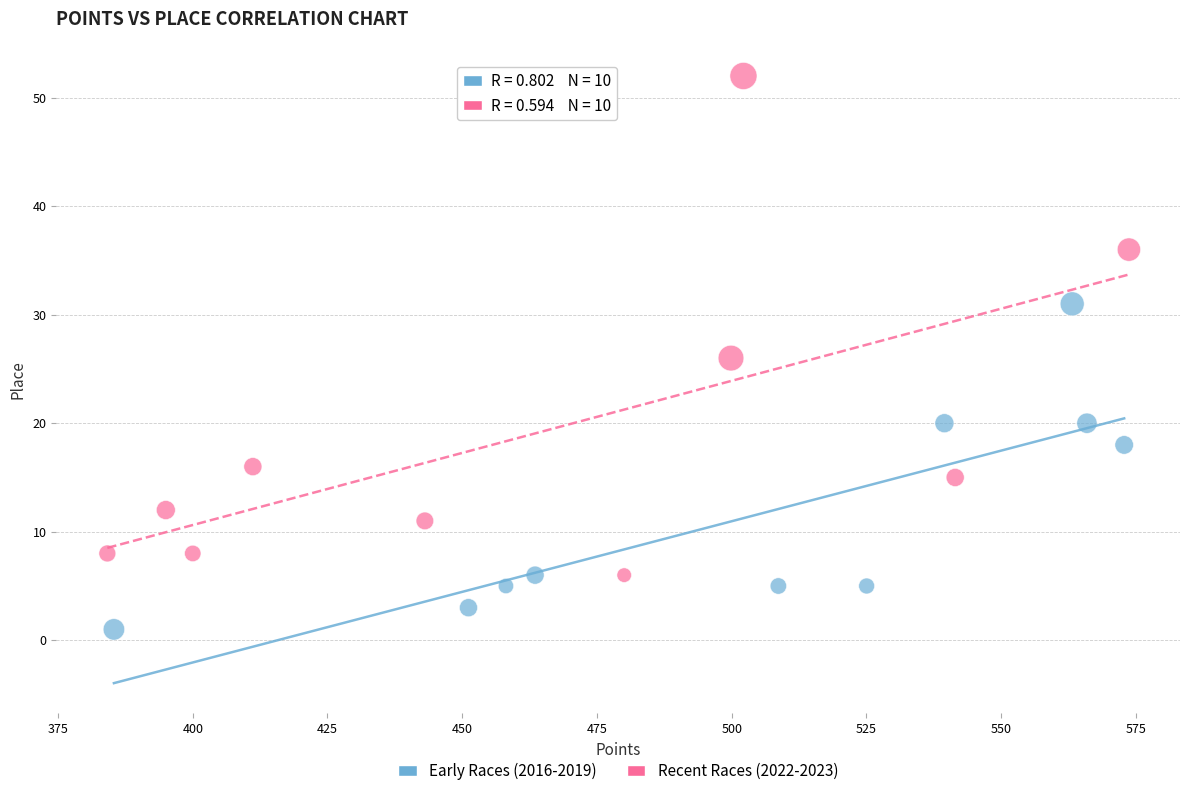

Which series contains the lowest Y value?

Early Races (2016-2019)